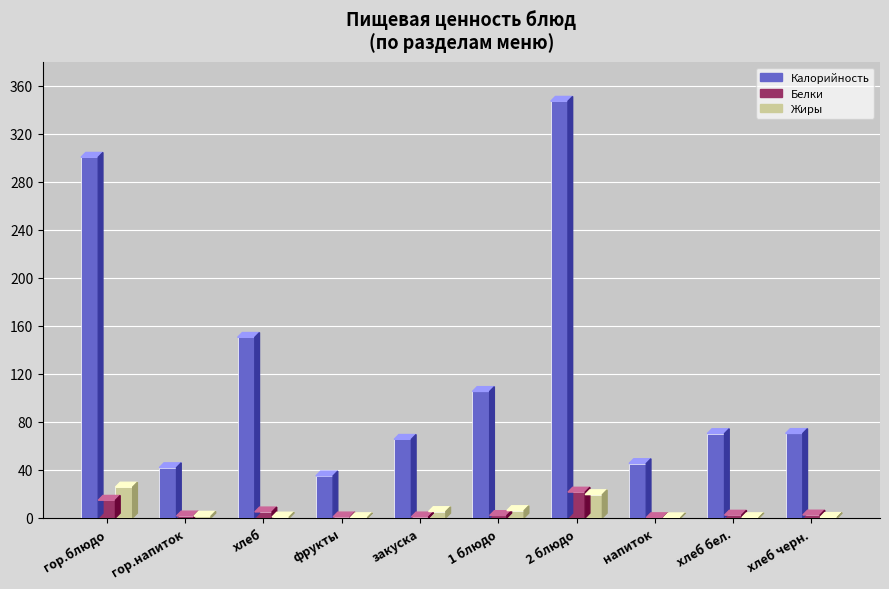

True or false: Калорийность has a value of 35.0 at фрукты.

True